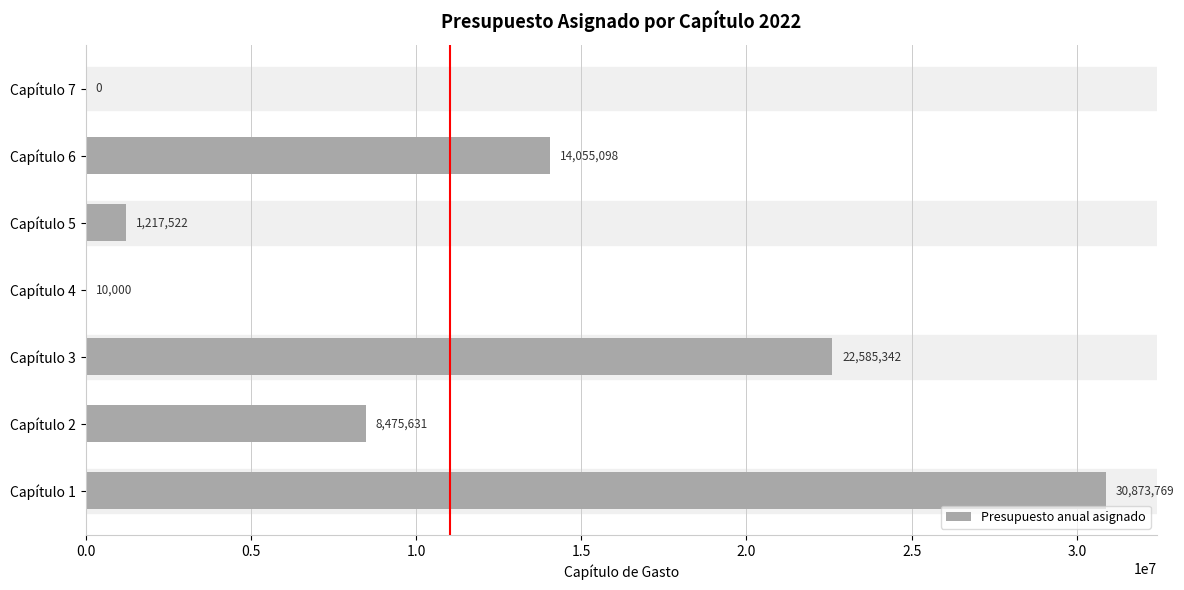

What is the average value?

11031052